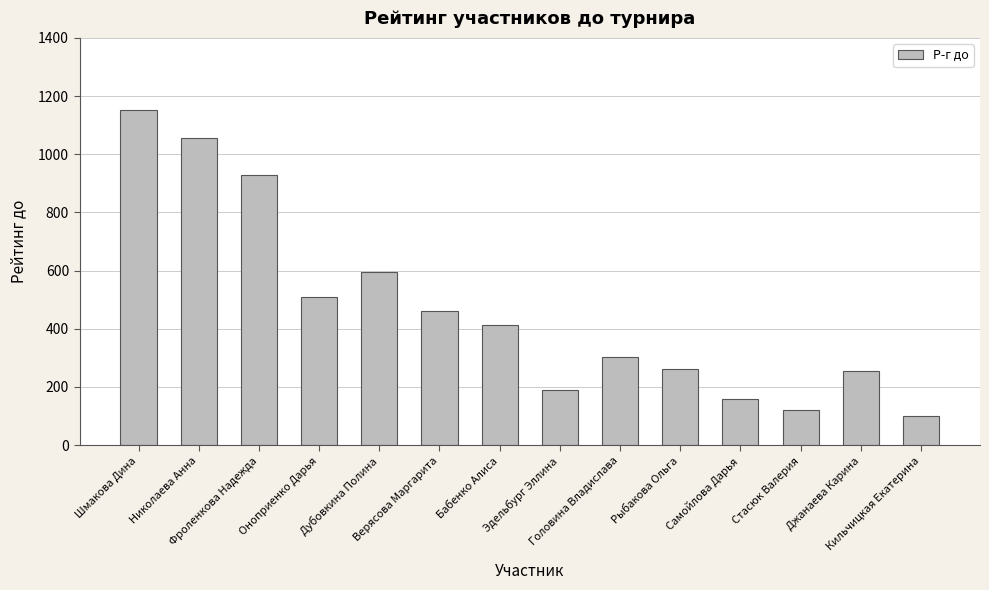

How many series are shown in this chart?

1